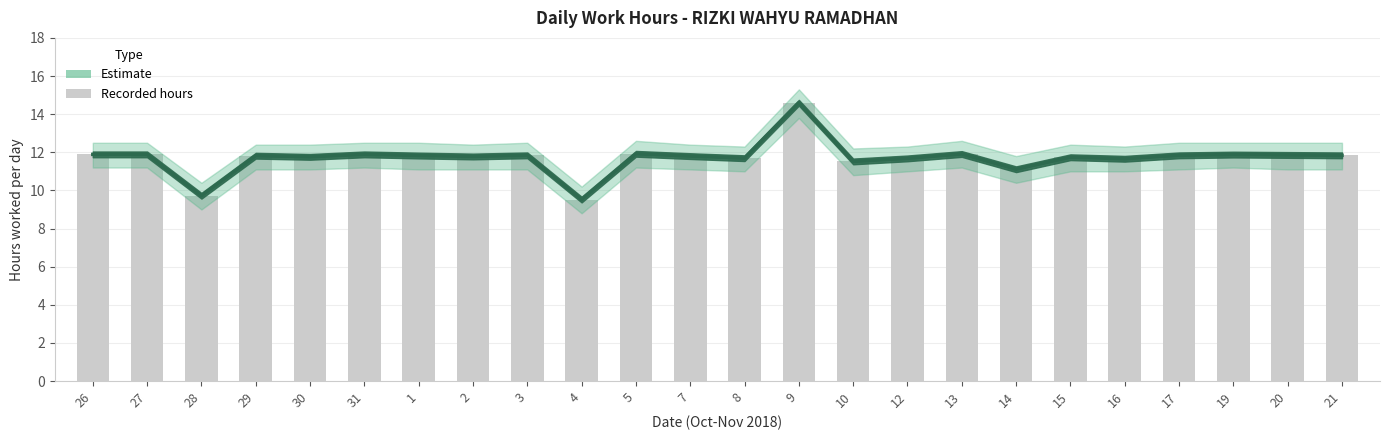

Is it true that Low (hours) equals 18.3 at 30?

False